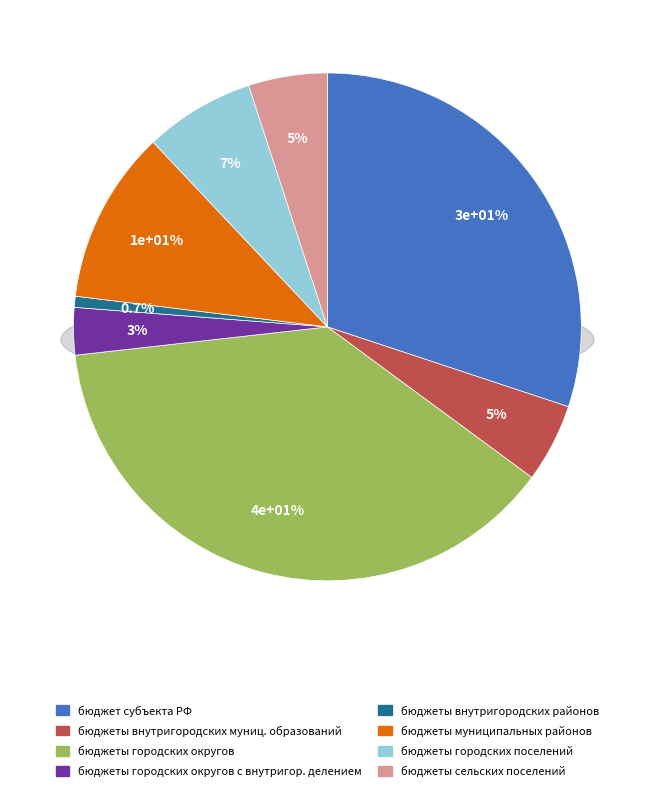

How much of the chart is everything except бюджеты внутригородских районов?

99.3%